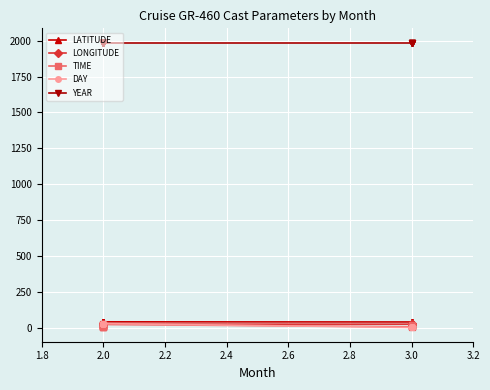

The value of YEAR at 2.0 is 2599.9. True or false?

False